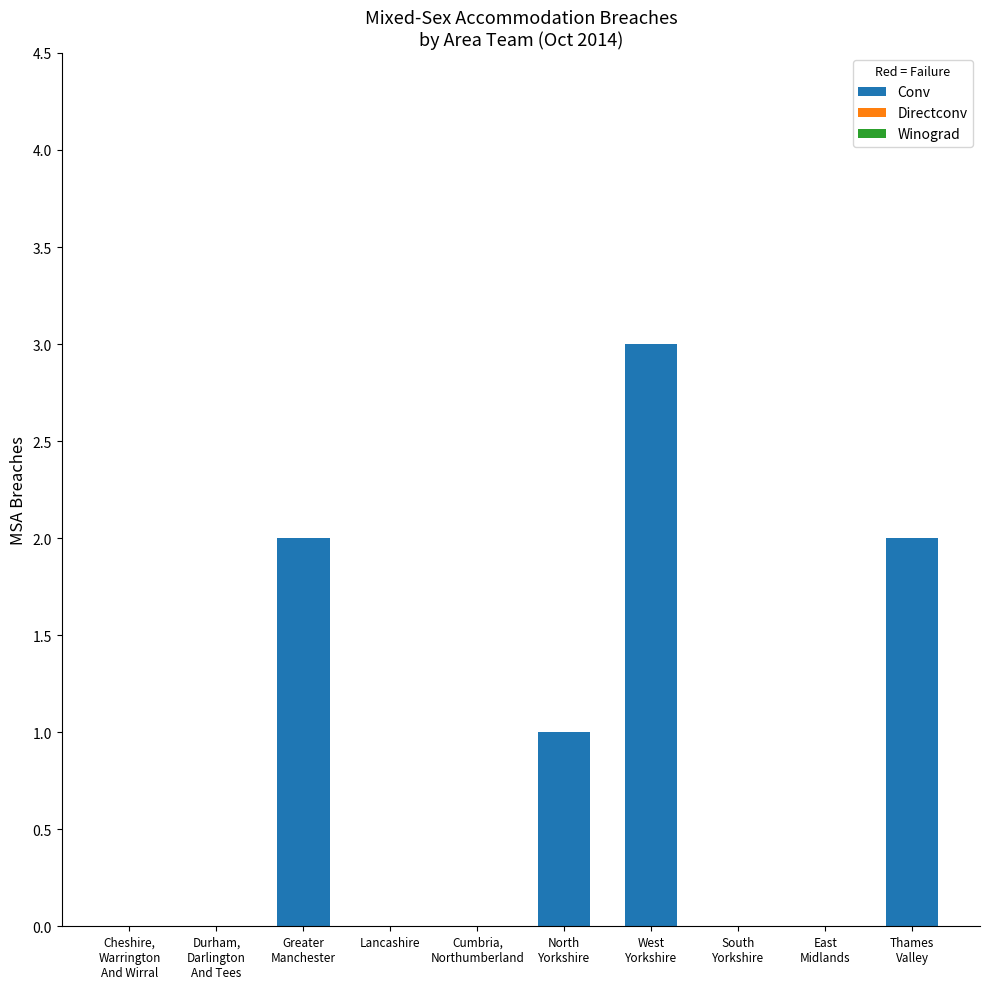

The value at Lancashire is 0. True or false?

True